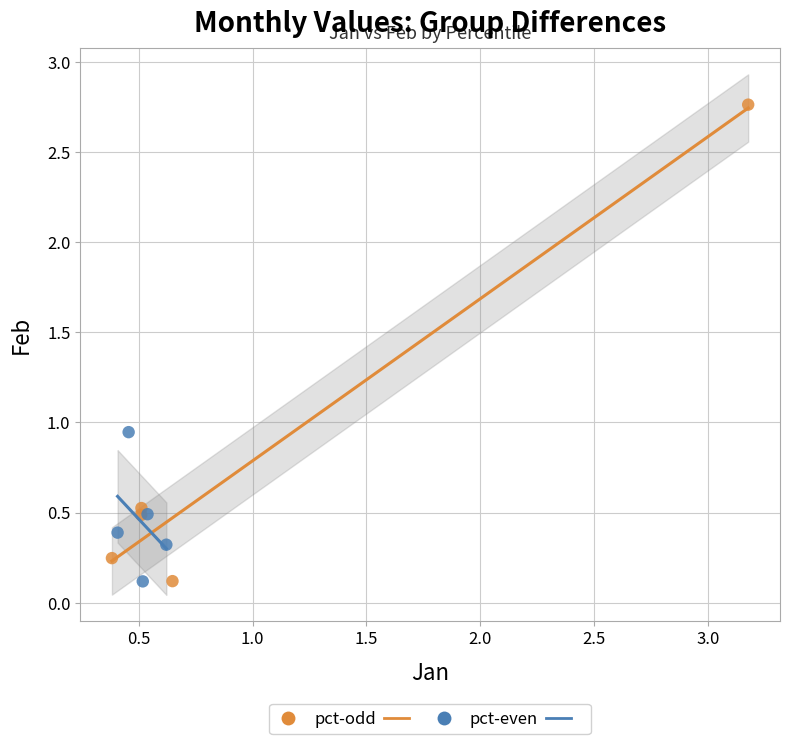

Which series reaches the maximum Y coordinate?

pct-odd